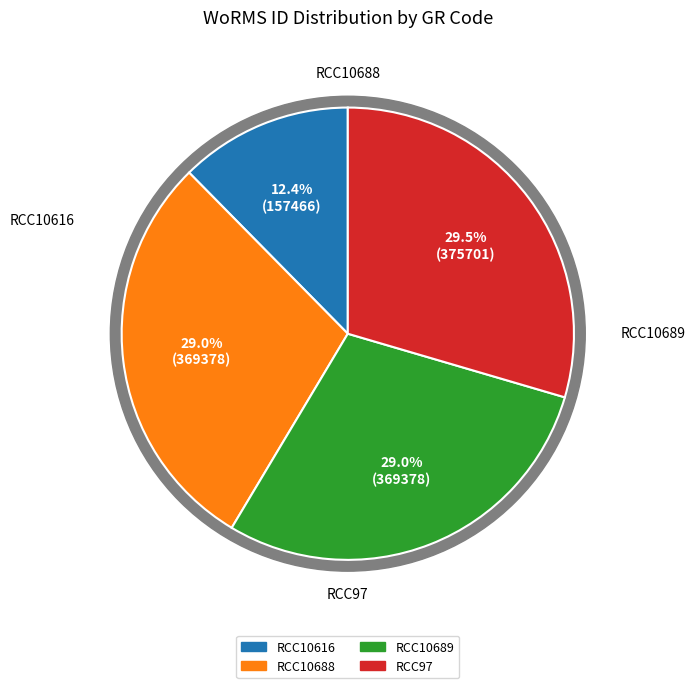

What is the ratio of the value at RCC97 to the value at RCC10688?

1.0